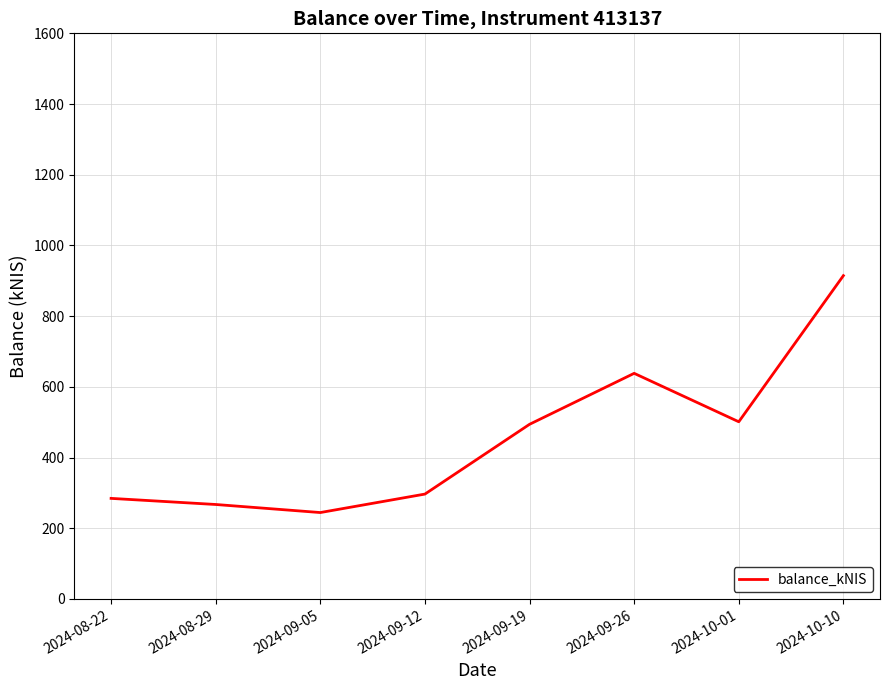

Where is the first local minimum?

2024-09-05